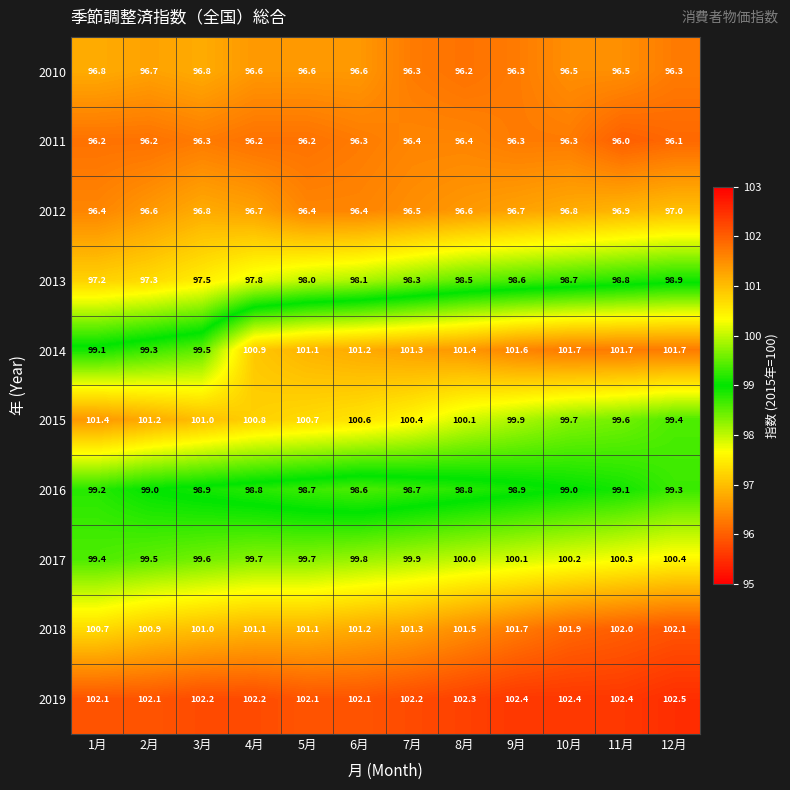

The 2013 series shows 65.4 at 10月. True or false?

False